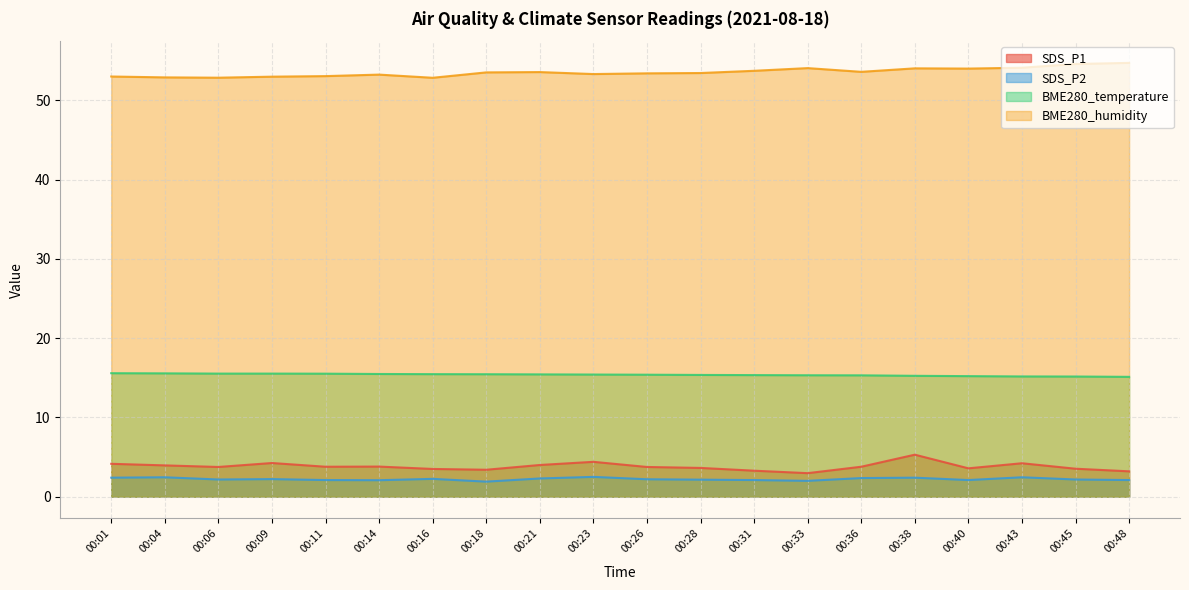

At which category does BME280_humidity reach its first local peak?

00:14